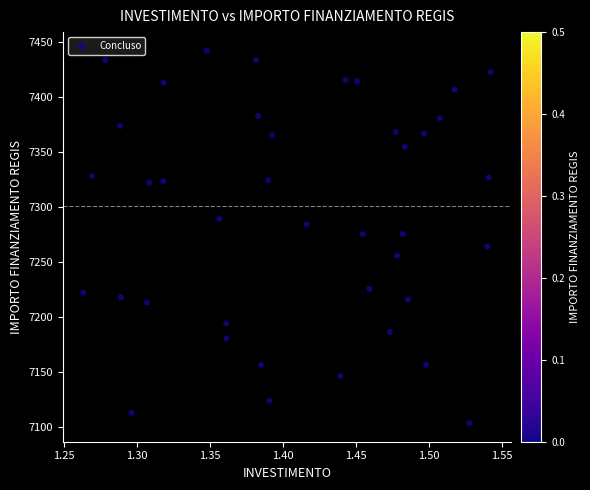

What is the range of X values (max minus min)?

0.3